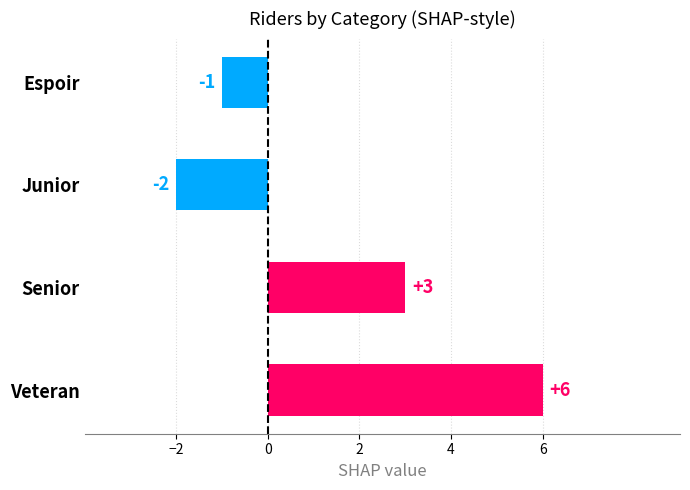

What is the sum of all values?

6